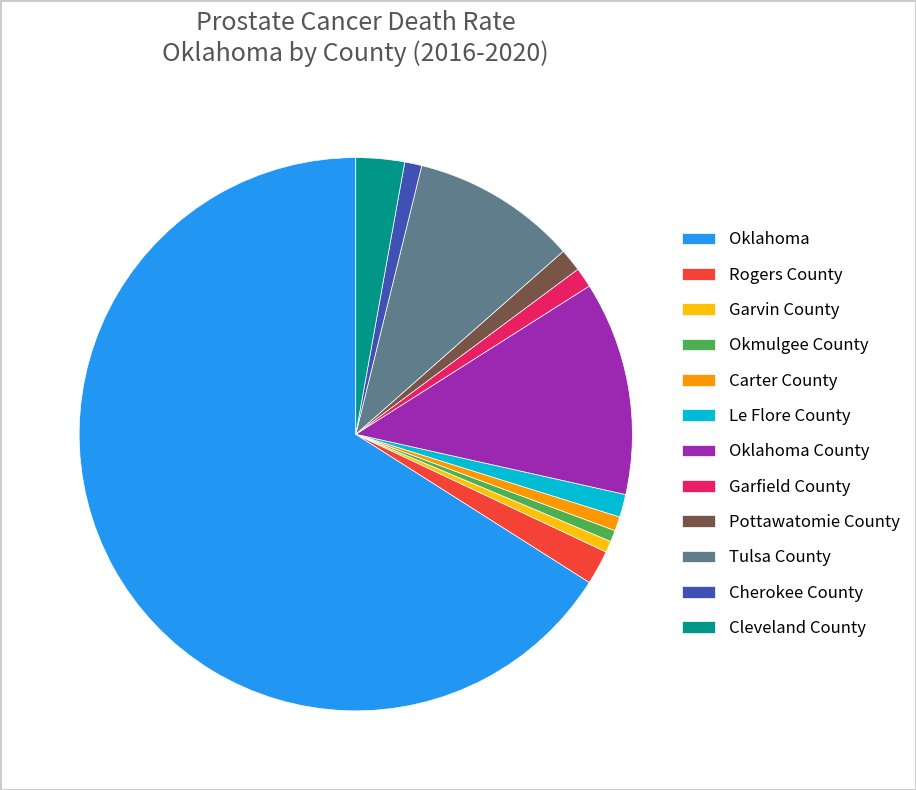

Is Oklahoma the majority of the pie?

Yes